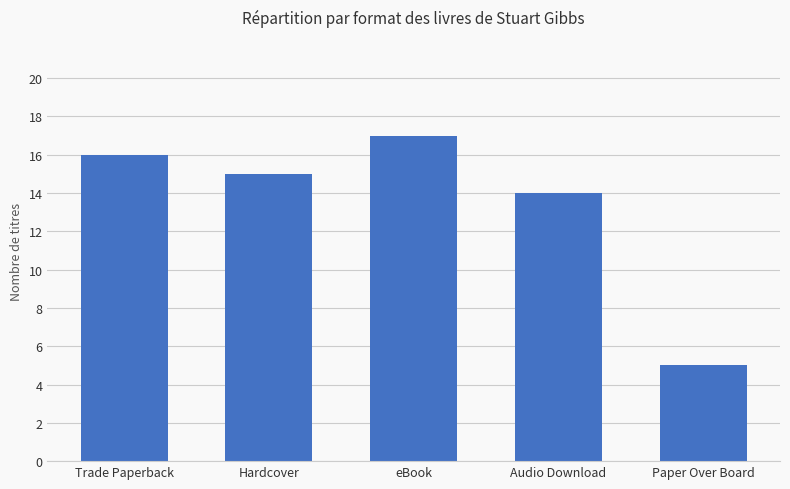

Reading left to right, what are all the values shown in this chart?

Trade Paperback=16	Hardcover=15	eBook=17	Audio Download=14	Paper Over Board=5